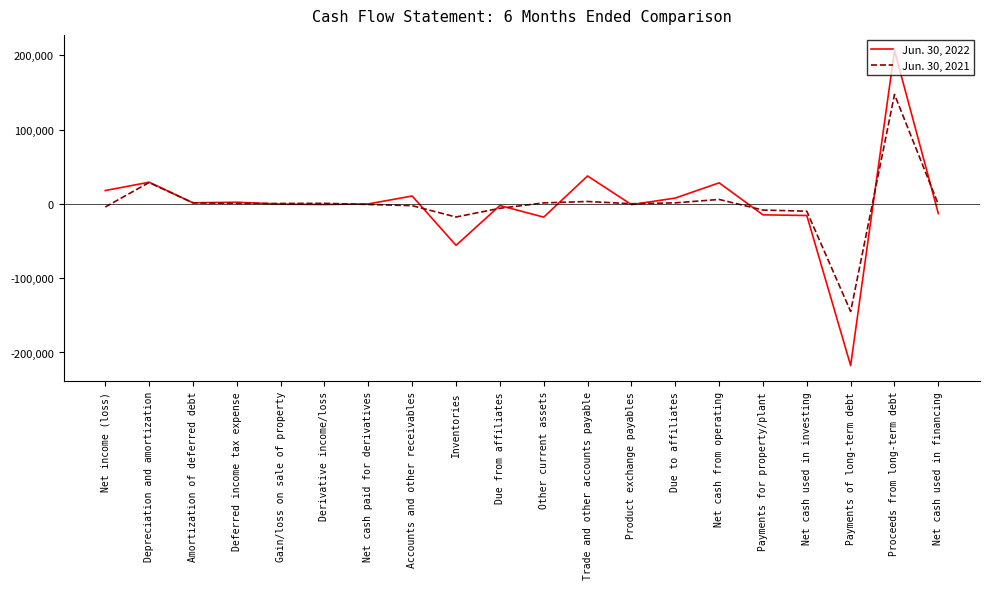

How many series are shown in this chart?

2